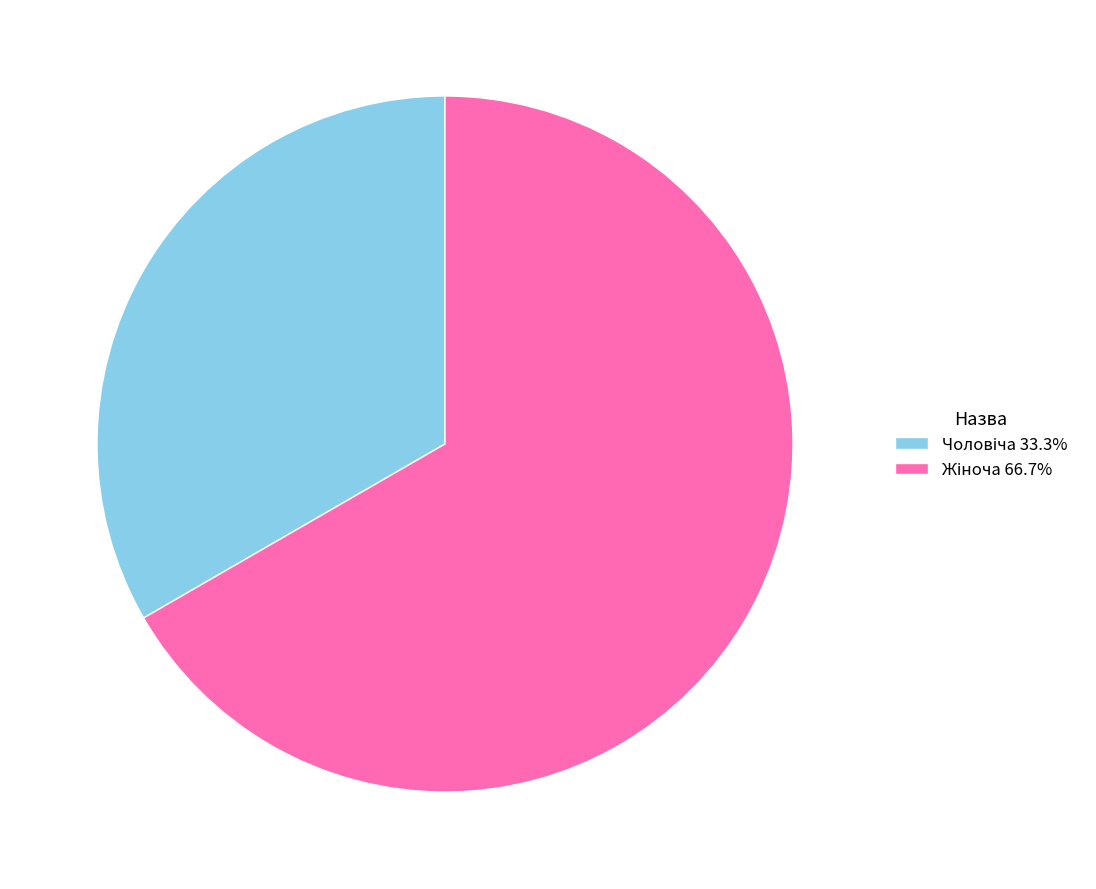

Does any single category account for the majority?

Yes